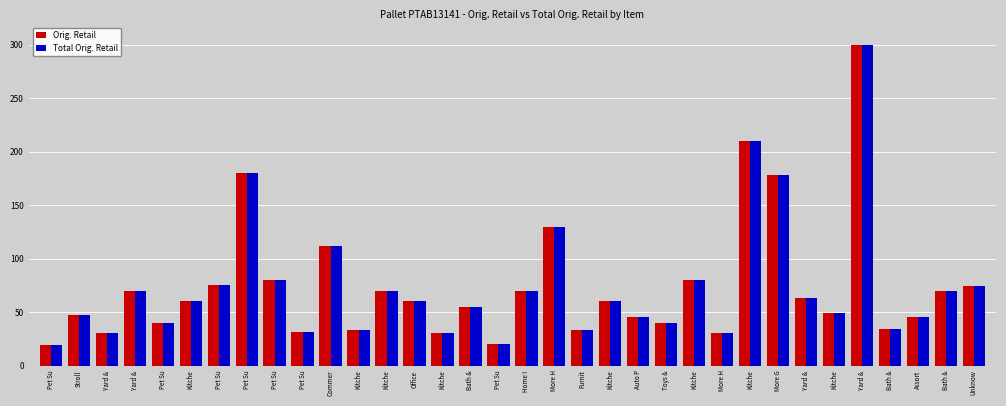

Which series has the largest total across all categories?

Orig. Retail